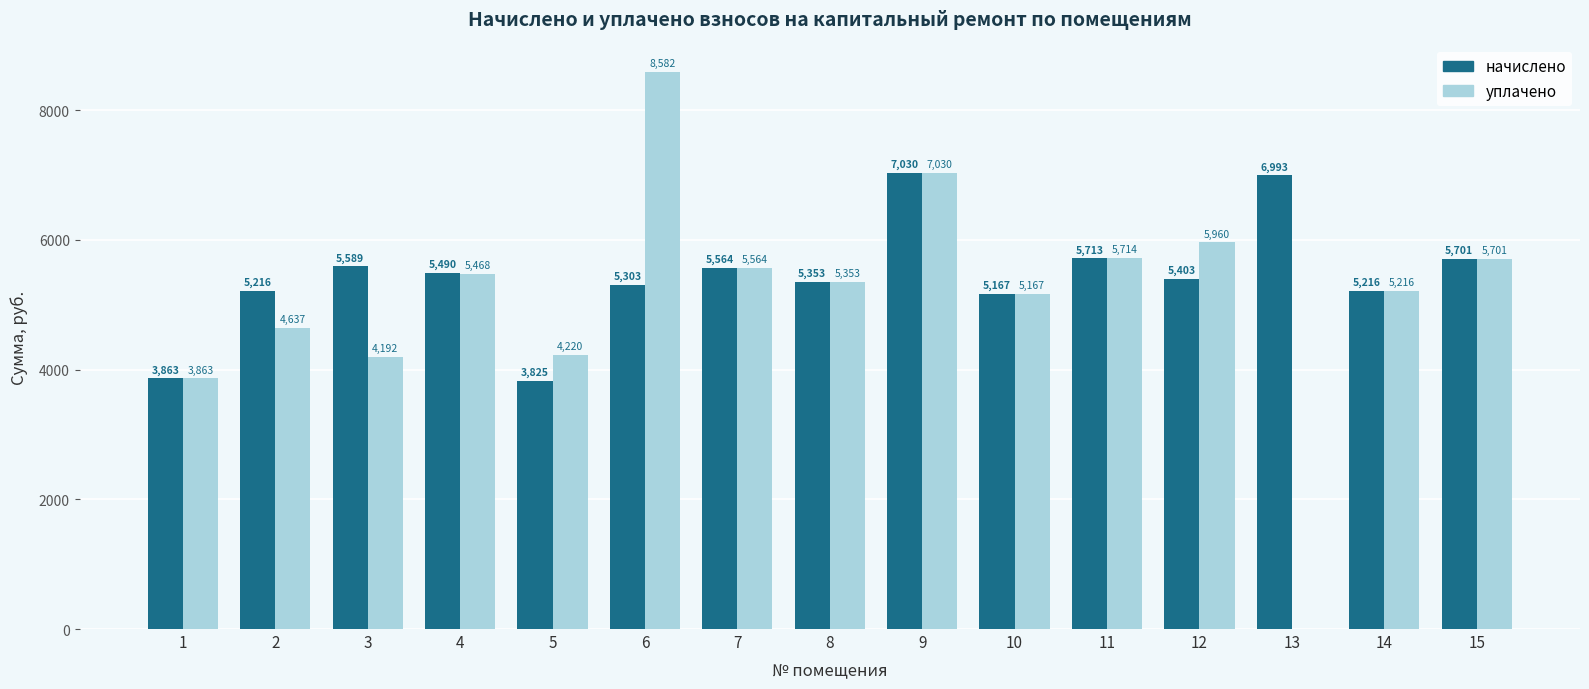

How many values in the начислено series exceed 5402?

8